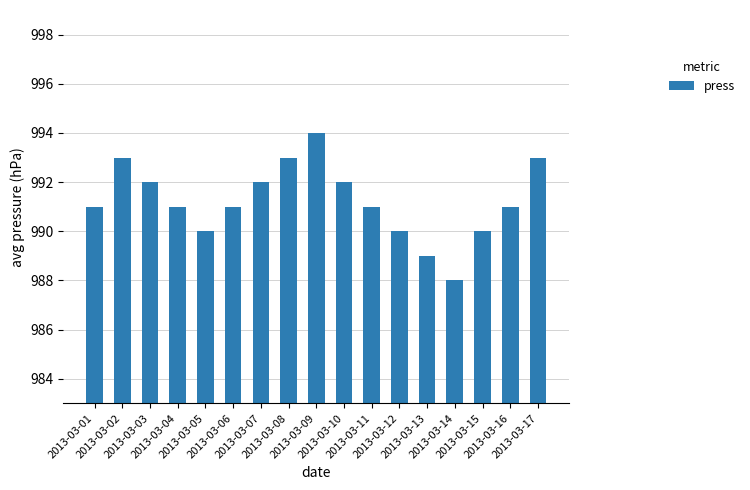

Is it true that the value at 2013-03-07 is 992?

True